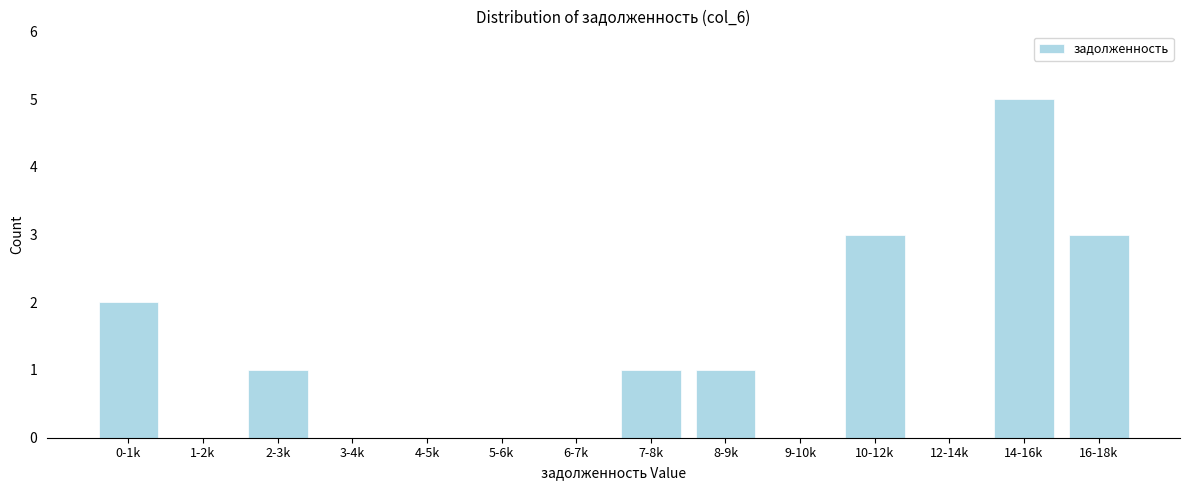

Reading left to right, list all the values displayed in this chart.

0-1k=2	1-2k=0	2-3k=1	3-4k=0	4-5k=0	5-6k=0	6-7k=0	7-8k=1	8-9k=1	9-10k=0	10-12k=3	12-14k=0	14-16k=5	16-18k=3